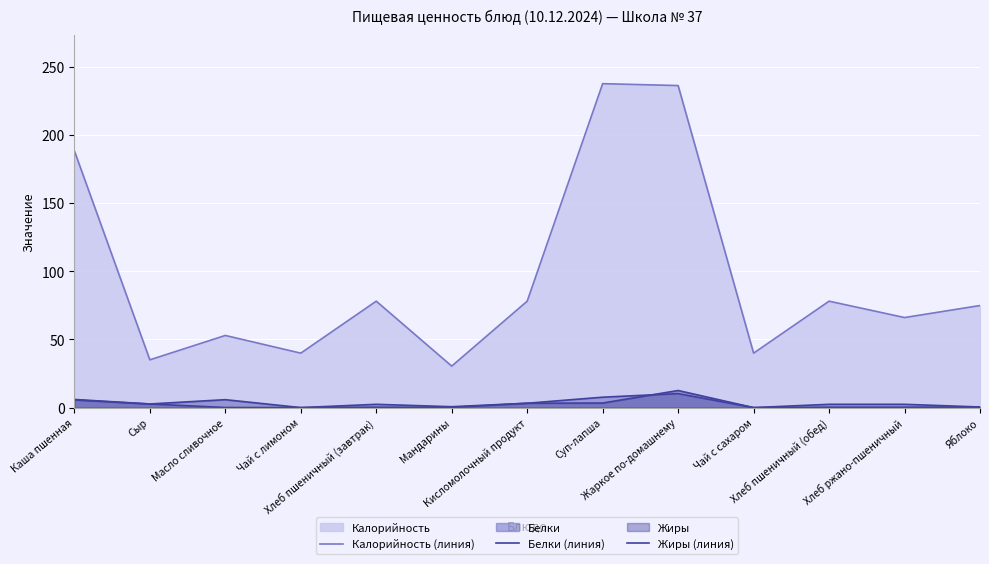

True or false: Калорийность (линия) and Белки (линия) intersect in this chart.

False